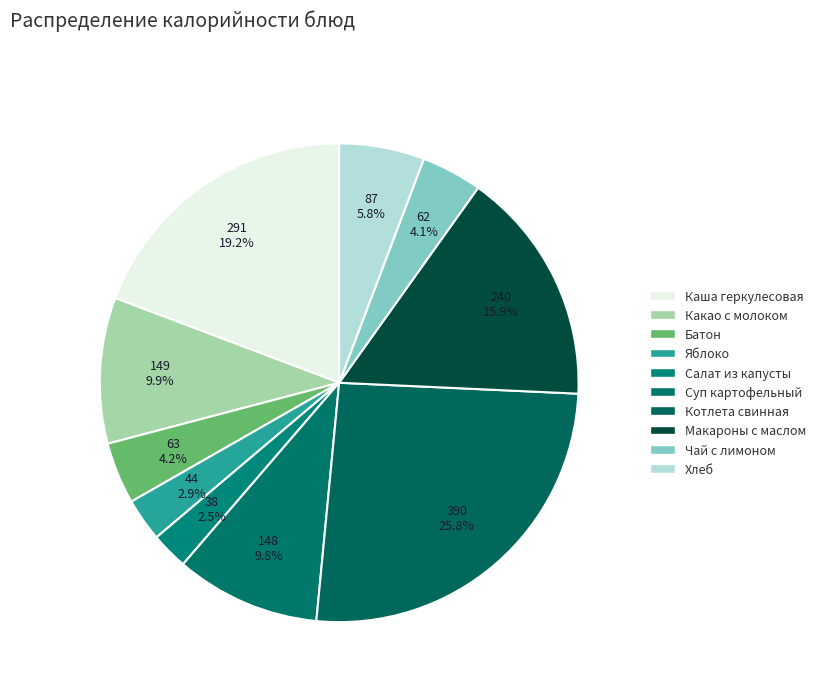

Rank the categories by value from lowest to highest.

Салат из б/к капусты, Яблоко, Чай с лимоном, Батон, Хлеб, Суп картофельный с горохом и кур.мясом, Какао с молоком, Макаронные изд отварные с маслом слив, Каша молочная геркулесовая, Котлета свинная запеченная